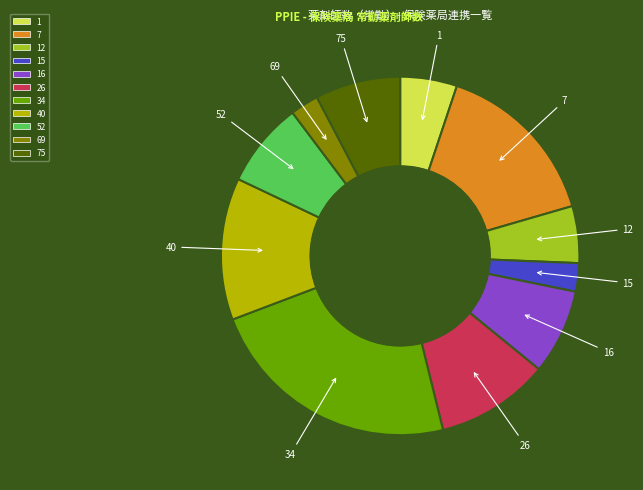

Is there a majority slice in this chart?

No